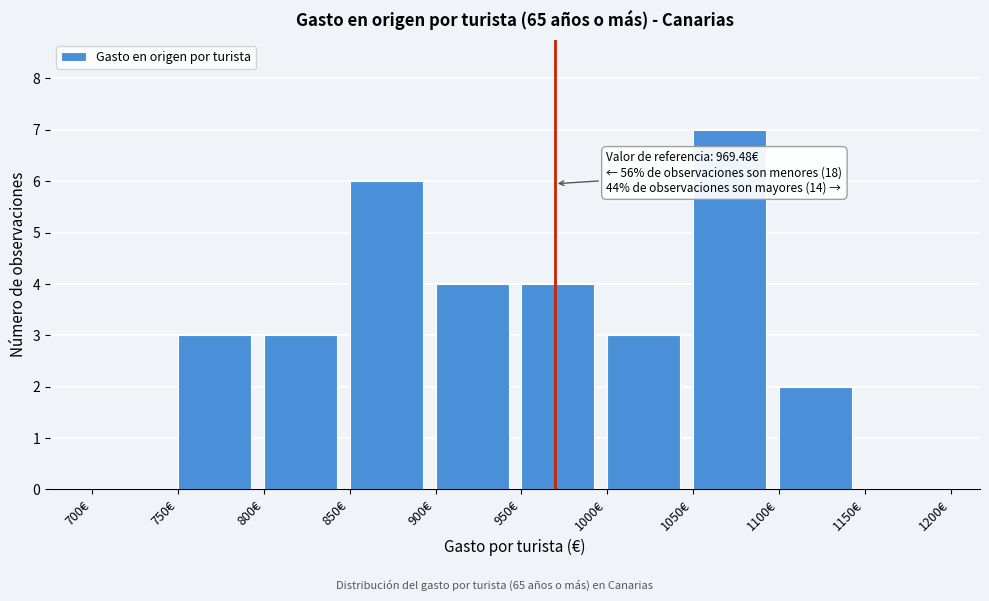

Over which range of the x-axis is the bar tallest?

1050 to 1100